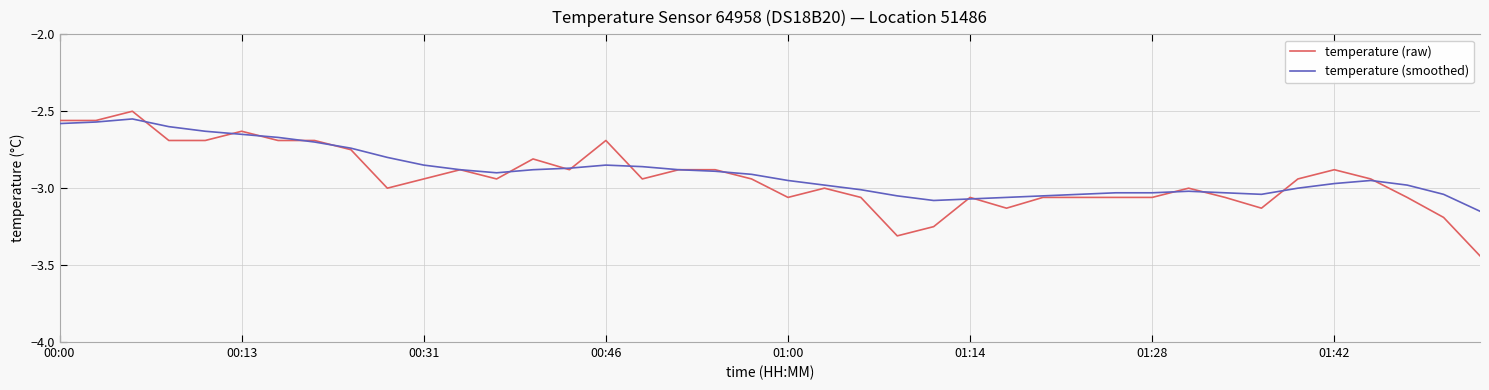

Which series has the largest range (max minus min)?

temperature (raw)